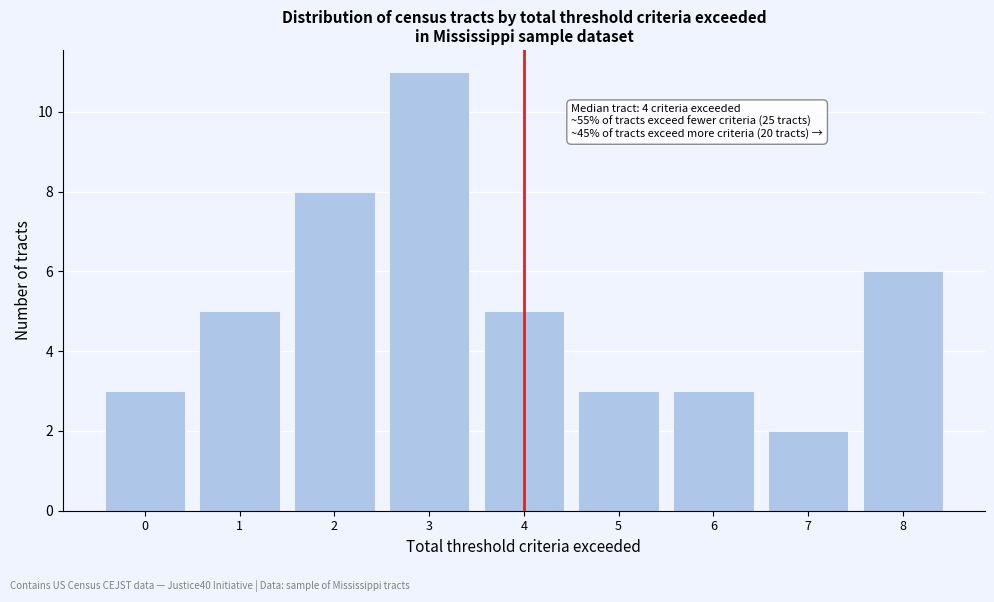

Reading right to left, what are all the values shown in this chart?

6	2	3	3	5	11	8	5	3